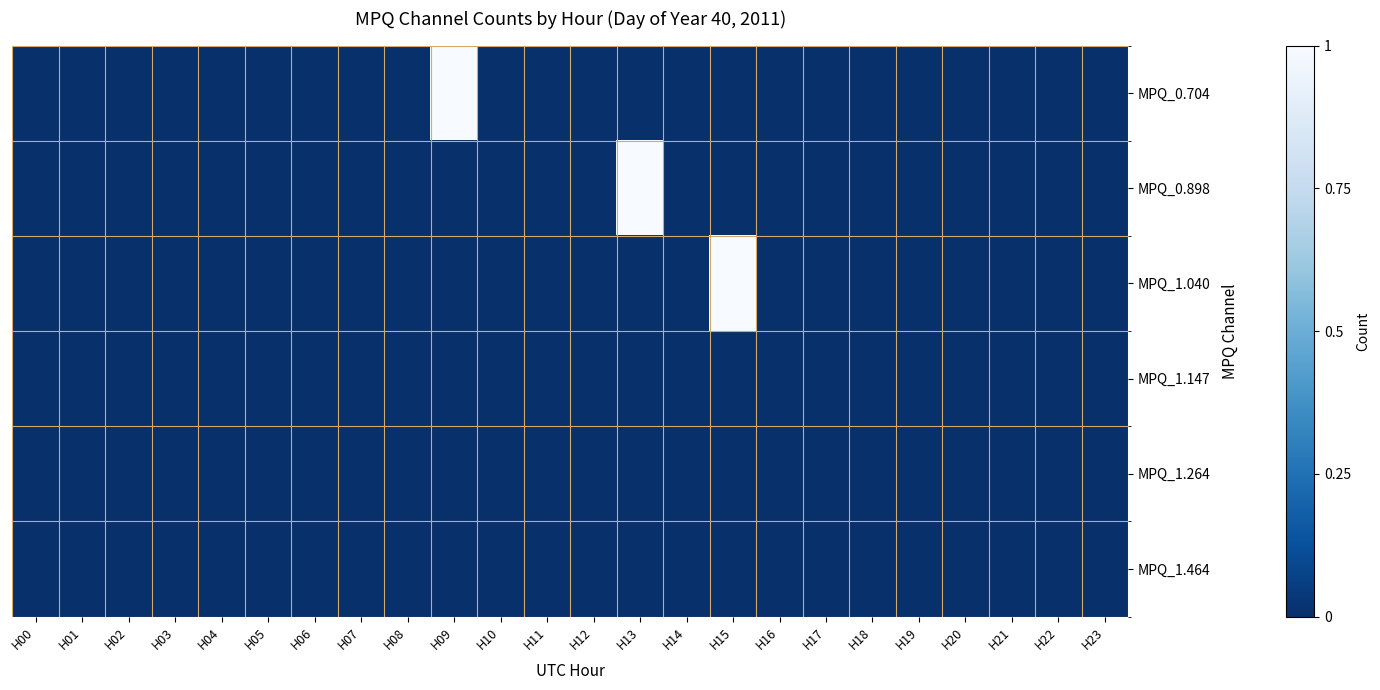

Reading right to left, transcribe all the data shown in this chart.

MPQ_0.704: H23=0	H22=0	H21=0	H20=0	H19=0	H18=0	H17=0	H16=0	H15=0	H14=0	H13=0	H12=0	H11=0	H10=0	H09=1	H08=0	H07=0	H06=0	H05=0	H04=0	H03=0	H02=0	H01=0	H00=0
MPQ_0.898: H23=0	H22=0	H21=0	H20=0	H19=0	H18=0	H17=0	H16=0	H15=0	H14=0	H13=1	H12=0	H11=0	H10=0	H09=0	H08=0	H07=0	H06=0	H05=0	H04=0	H03=0	H02=0	H01=0	H00=0
MPQ_1.040: H23=0	H22=0	H21=0	H20=0	H19=0	H18=0	H17=0	H16=0	H15=1	H14=0	H13=0	H12=0	H11=0	H10=0	H09=0	H08=0	H07=0	H06=0	H05=0	H04=0	H03=0	H02=0	H01=0	H00=0
MPQ_1.147: H23=0	H22=0	H21=0	H20=0	H19=0	H18=0	H17=0	H16=0	H15=0	H14=0	H13=0	H12=0	H11=0	H10=0	H09=0	H08=0	H07=0	H06=0	H05=0	H04=0	H03=0	H02=0	H01=0	H00=0
MPQ_1.264: H23=0	H22=0	H21=0	H20=0	H19=0	H18=0	H17=0	H16=0	H15=0	H14=0	H13=0	H12=0	H11=0	H10=0	H09=0	H08=0	H07=0	H06=0	H05=0	H04=0	H03=0	H02=0	H01=0	H00=0
MPQ_1.464: H23=0	H22=0	H21=0	H20=0	H19=0	H18=0	H17=0	H16=0	H15=0	H14=0	H13=0	H12=0	H11=0	H10=0	H09=0	H08=0	H07=0	H06=0	H05=0	H04=0	H03=0	H02=0	H01=0	H00=0